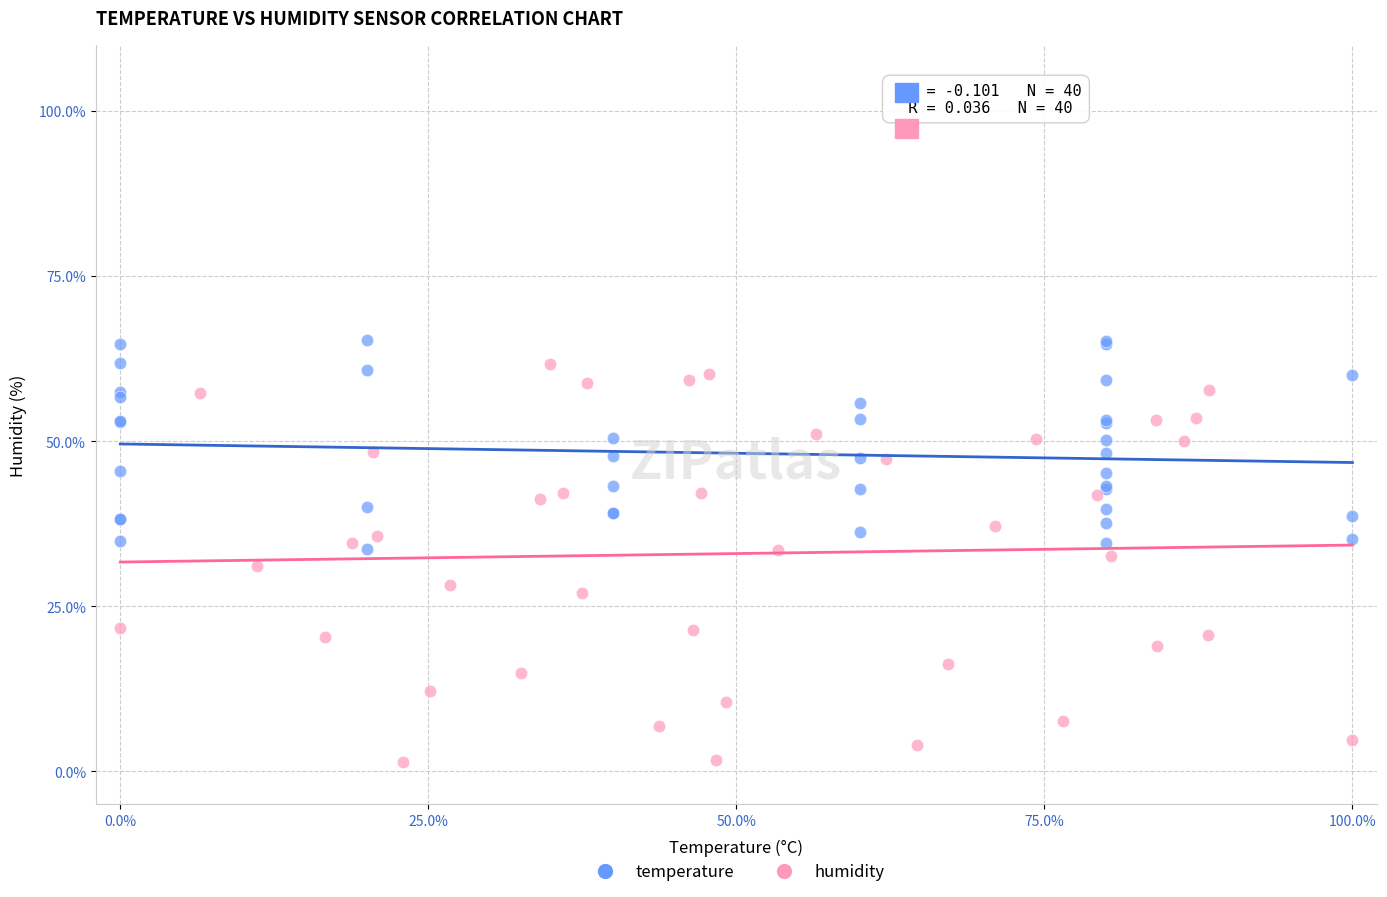

What are all the series names shown in the legend?

temperature, humidity